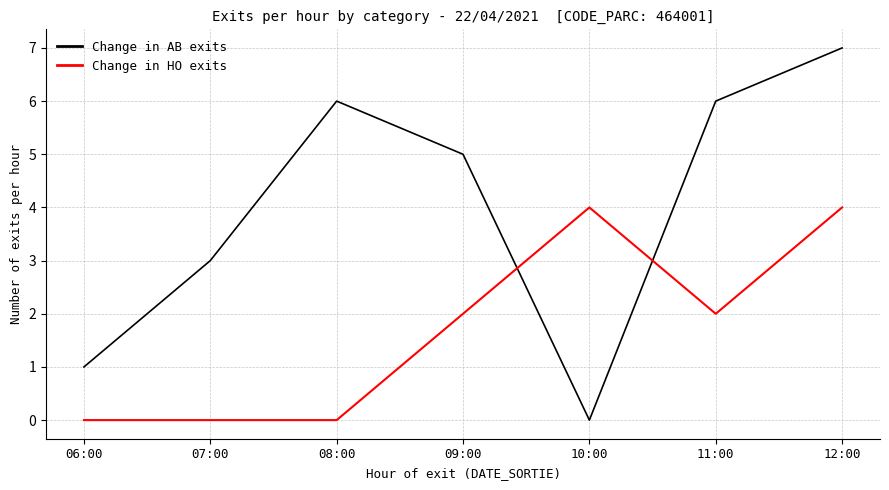

Read the Change in HO exits value at 09:00.

2